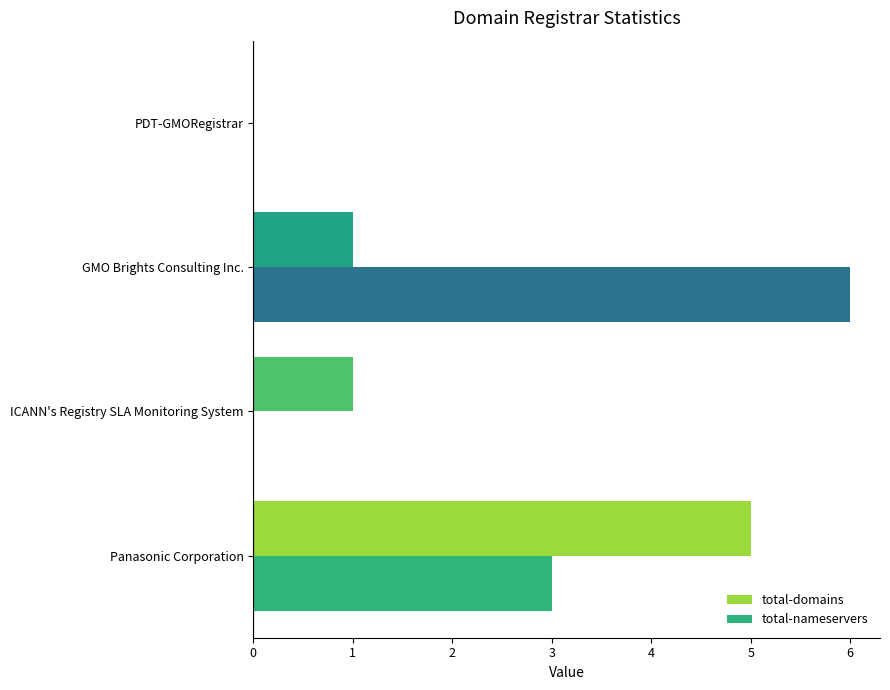

Which category has the highest value across all series?

GMO Brights Consulting Inc.